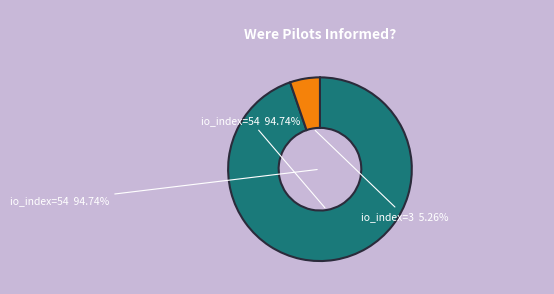

What portion of the pie excludes io_index=54?

5.3%